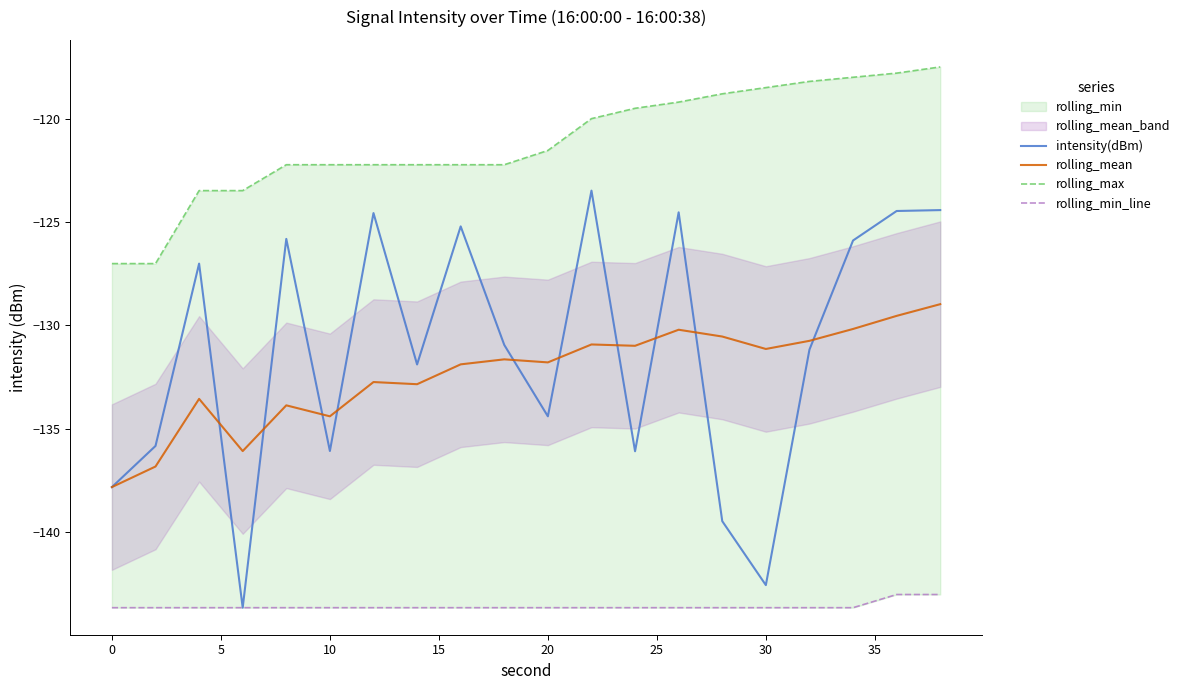

What is the maximum value for intensity(dBm)?

-123.5